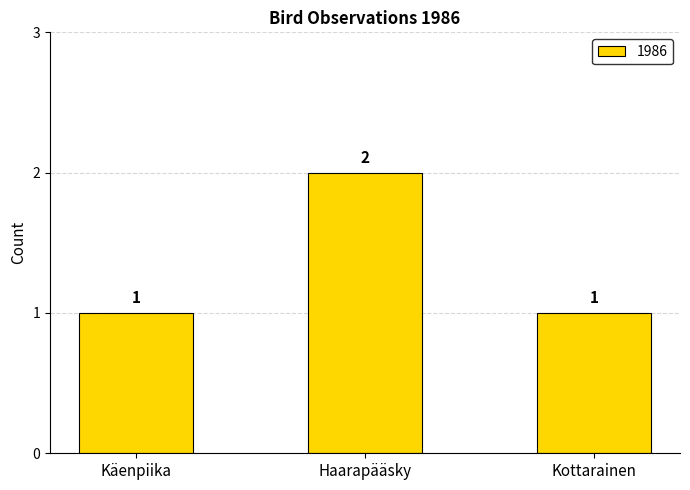

Reading left to right, list all the values displayed in this chart.

Käenpiika=1	Haarapääsky=2	Kottarainen=1